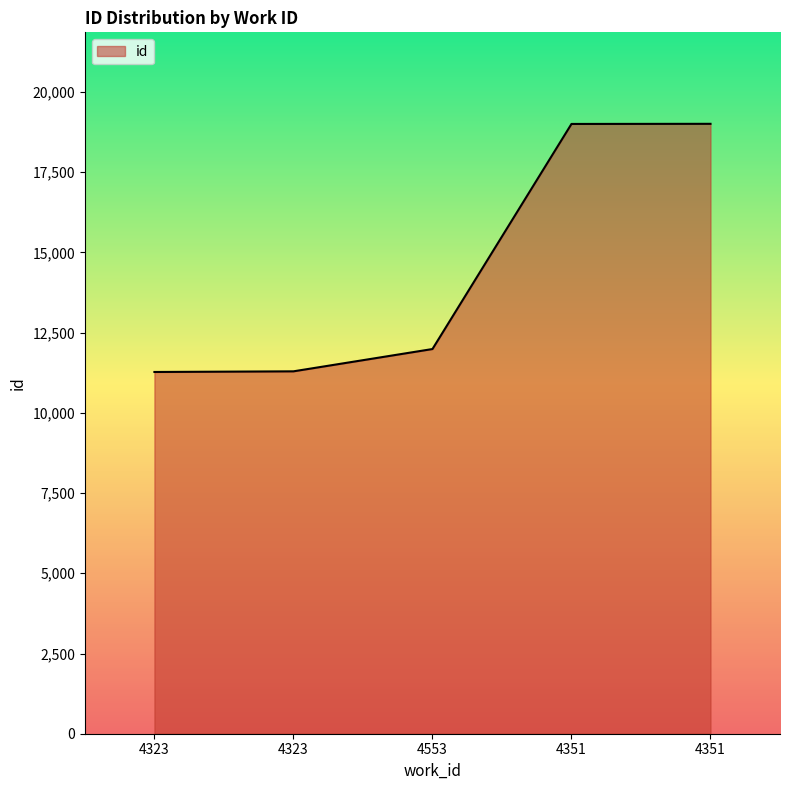

The value at 4351 is 19004. True or false?

True